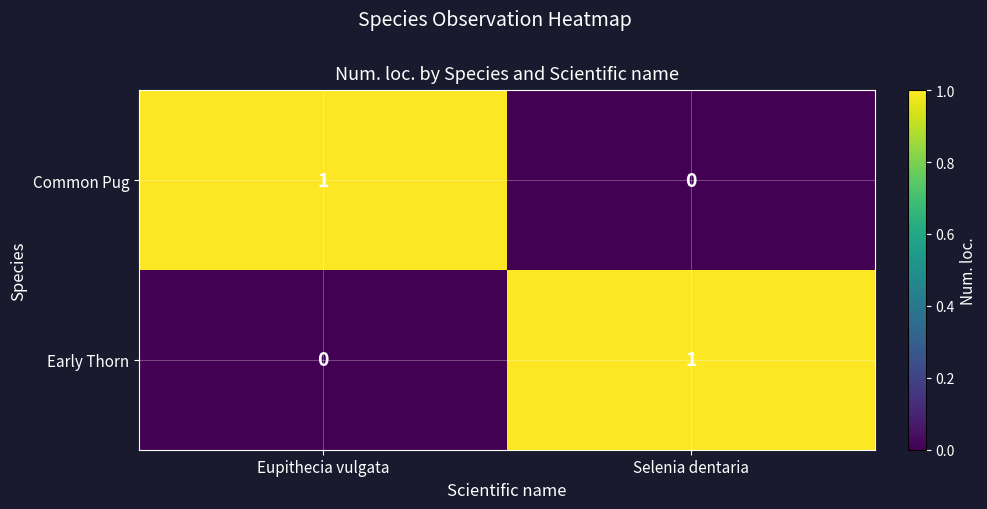

How many values in the Common Pug series are below 1?

1